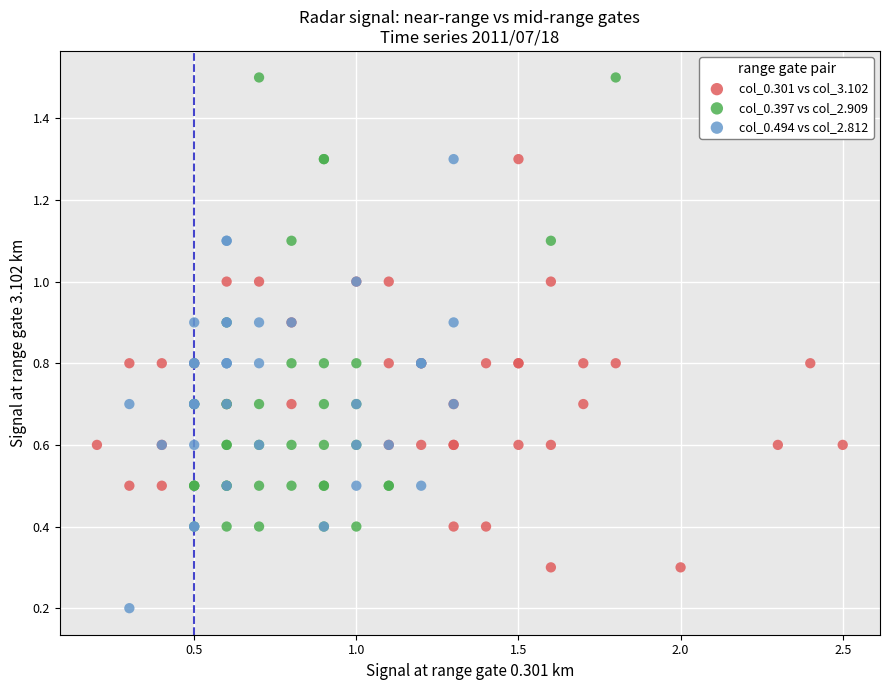

Which series reaches the minimum Y coordinate?

col_0.494 vs col_2.812